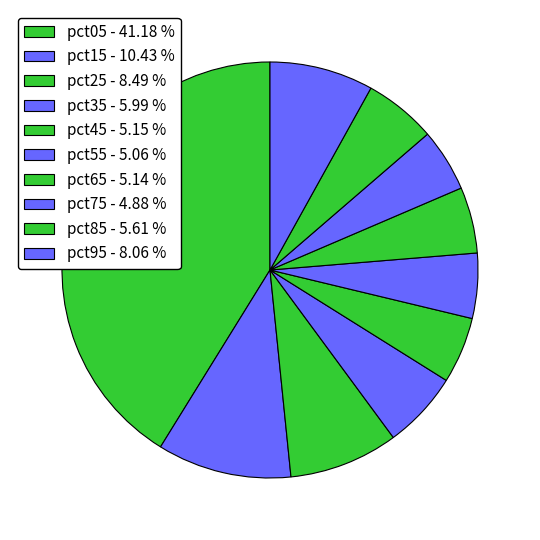

How many segments does this pie chart have?

10